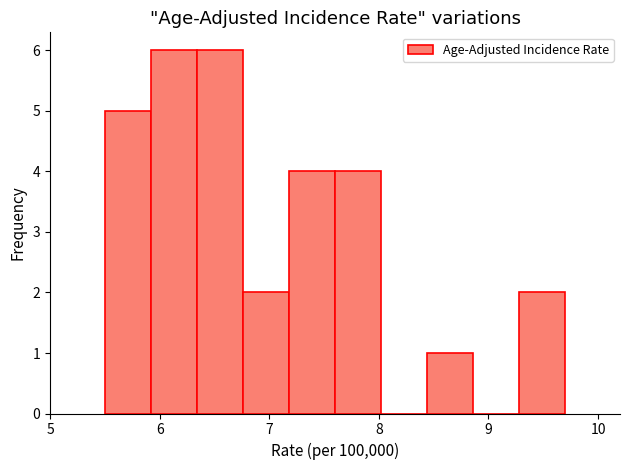

Reading left to right, transcribe this chart: for each bar, give the range it covers on the x-axis and its height. Neither the bar edges nor the heights are printed on the chart, so give them approximately, as read against the axes.

5.50 to 5.92: 5
5.92 to 6.34: 6
6.34 to 6.76: 6
6.76 to 7.18: 2
7.18 to 7.60: 4
7.60 to 8.02: 4
8.02 to 8.44: 0
8.44 to 8.86: 1
8.86 to 9.28: 0
9.28 to 9.70: 2